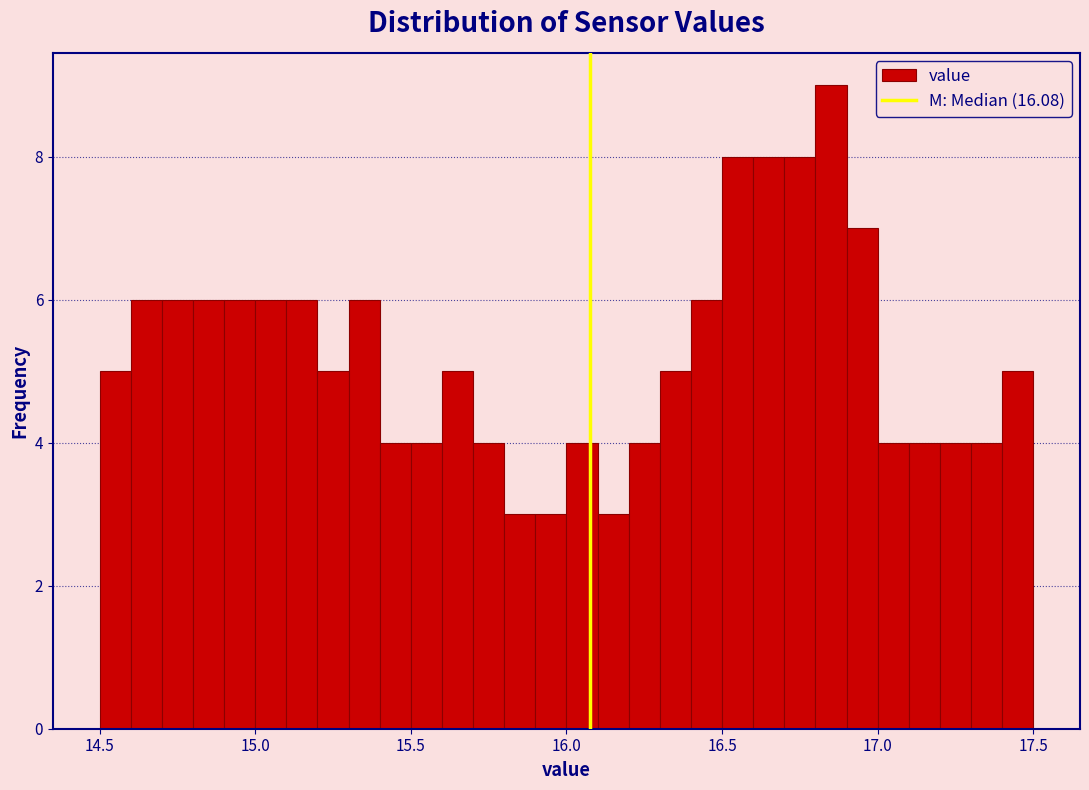

Around what value on the x-axis is the tallest bar? Give the approximate position of its centre, as read against the axis.

16.85